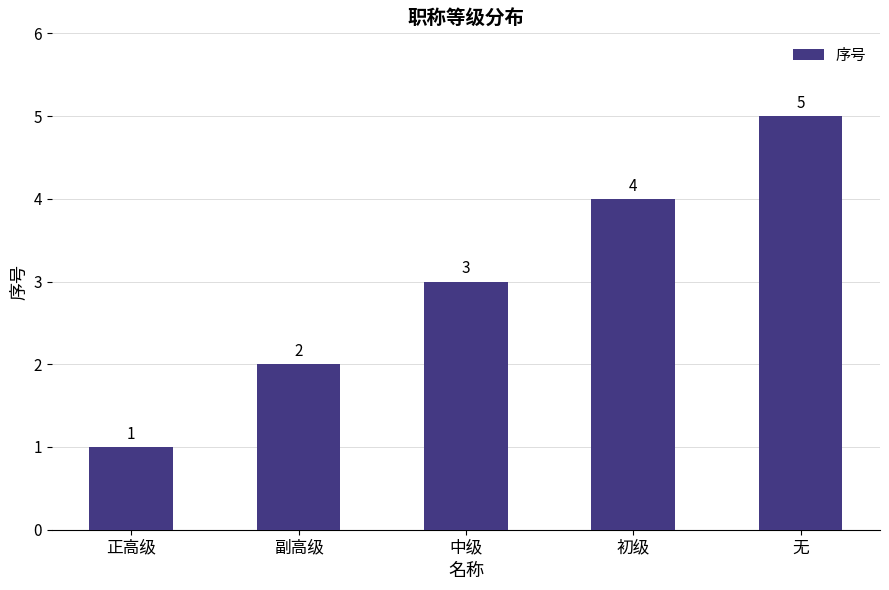

Rank the categories by value from lowest to highest.

正高级, 副高级, 中级, 初级, 无